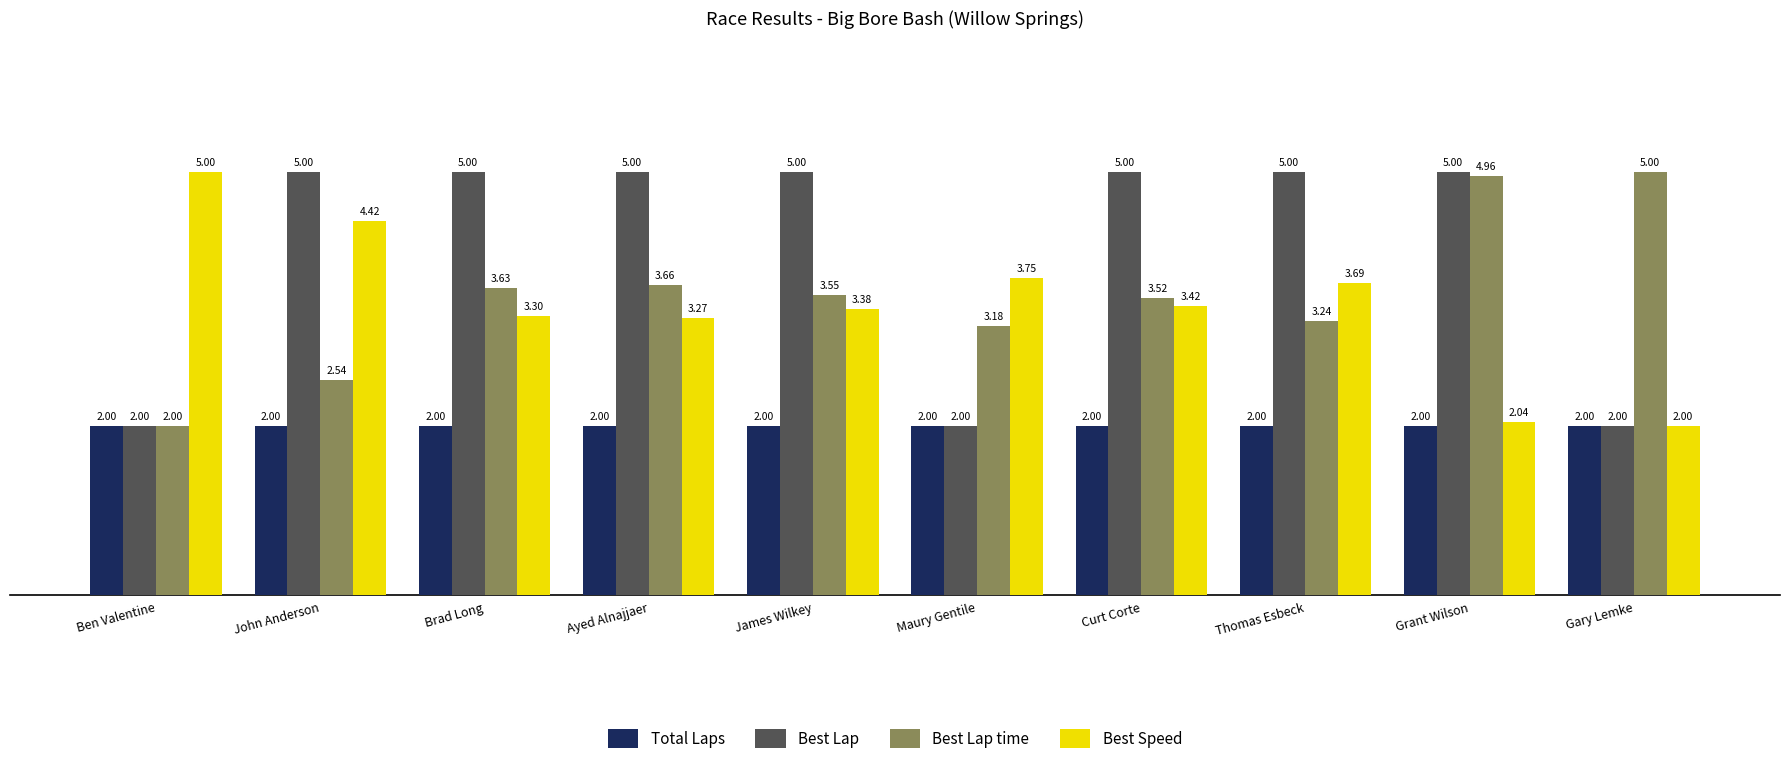

What is the maximum value for Best Lap?

5.0